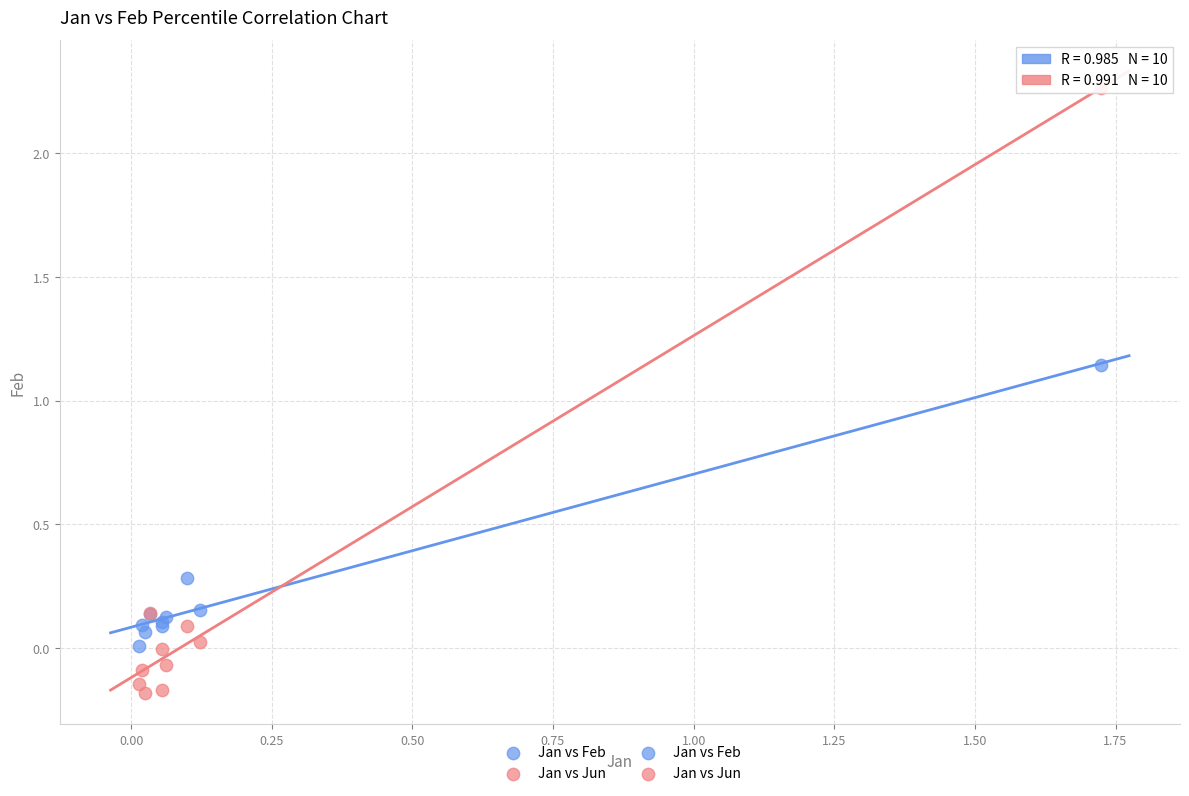

What is the X range (max minus min) for the scatter plot?

1.7